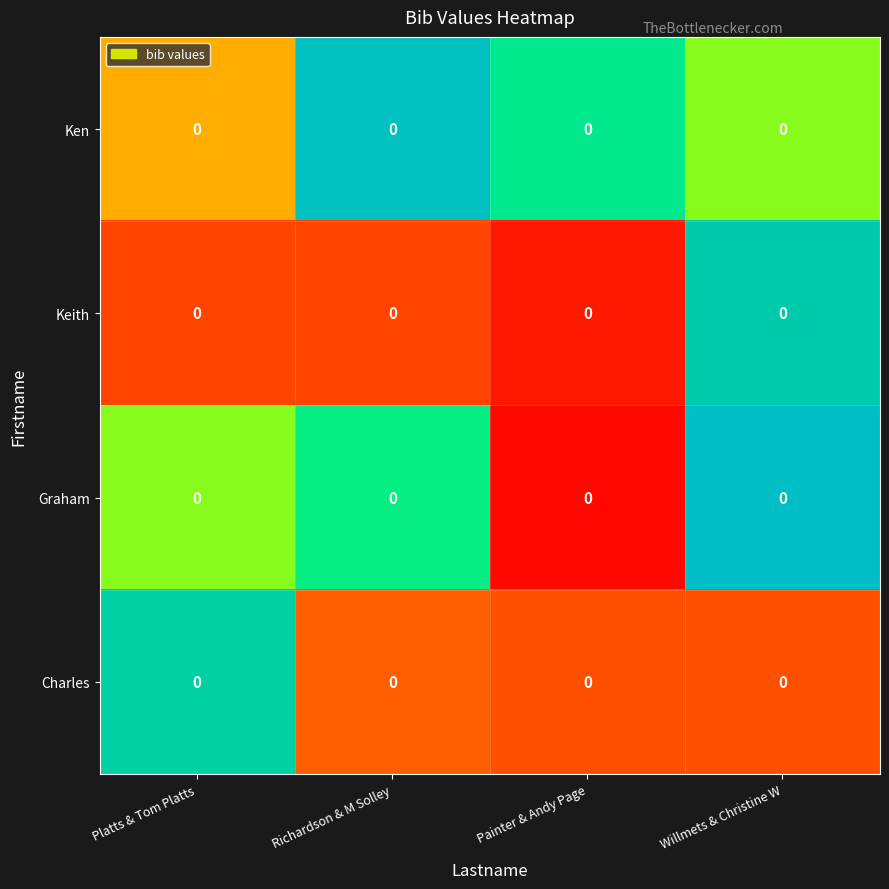

Reading left to right, what are all the values shown in this chart?

Ken: Platts & Tom Platts=0.0	Richardson & M Solley=0.0	Painter & Andy Page=0.0	Willmets & Christine W=0.0
Keith: Platts & Tom Platts=0.0	Richardson & M Solley=0.0	Painter & Andy Page=0.0	Willmets & Christine W=0.0
Graham: Platts & Tom Platts=0.0	Richardson & M Solley=0.0	Painter & Andy Page=0.0	Willmets & Christine W=0.0
Charles: Platts & Tom Platts=0.0	Richardson & M Solley=0.0	Painter & Andy Page=0.0	Willmets & Christine W=0.0